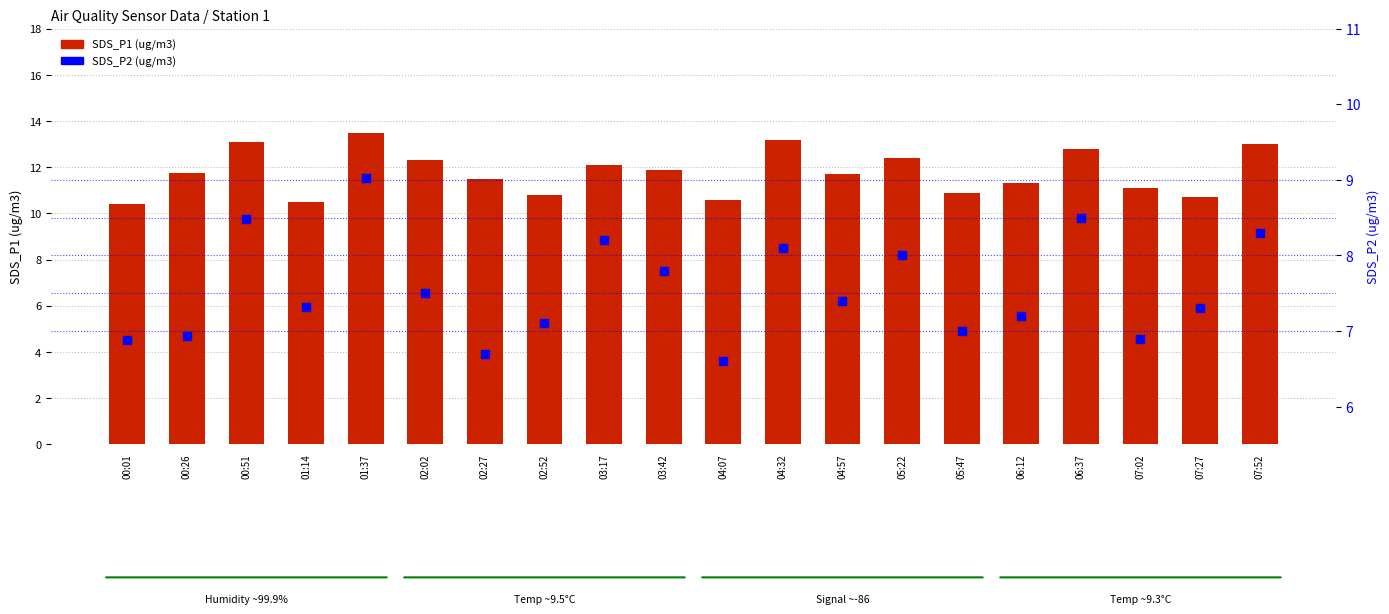

At which category is the sum across all series the highest?

01:37